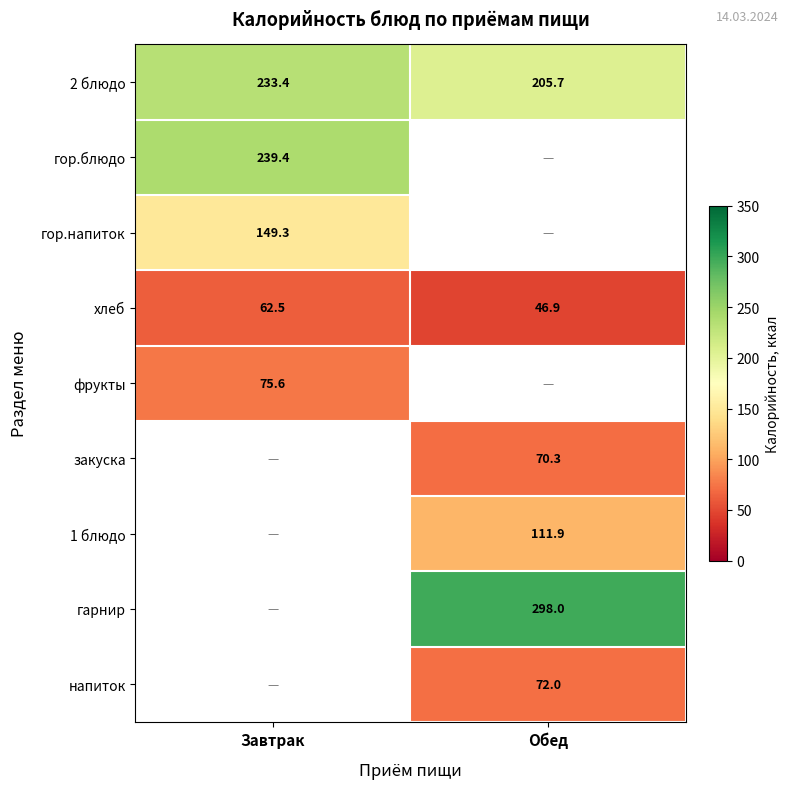

Count the number of data series in this chart.

9